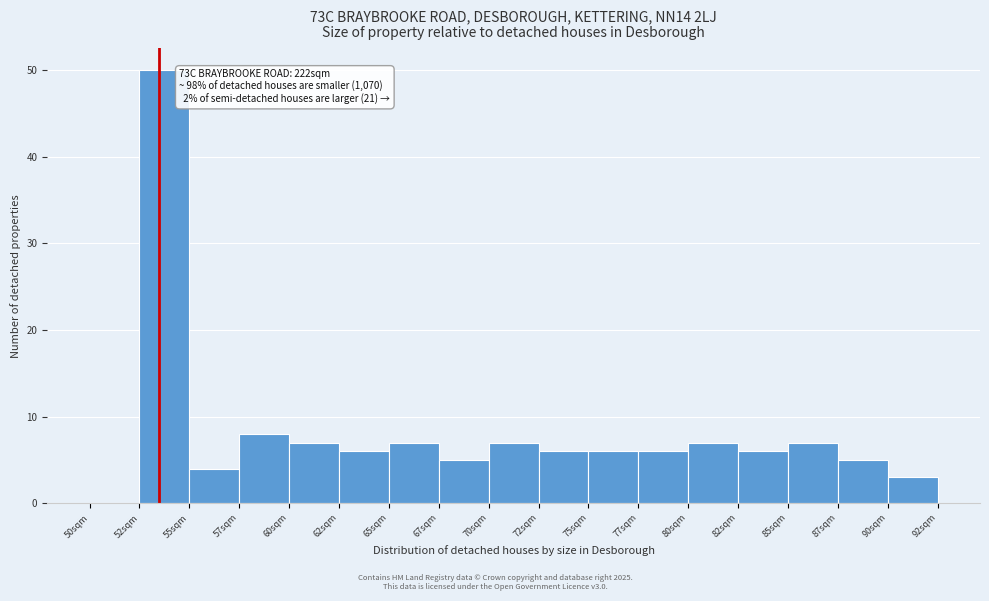

Reading left to right, transcribe all the data shown in this chart.

50sqm=0	52sqm=50	55sqm=4	57sqm=8	60sqm=7	62sqm=6	65sqm=7	67sqm=5	70sqm=7	72sqm=6	75sqm=6	77sqm=6	80sqm=7	82sqm=6	85sqm=7	87sqm=5	90sqm=3